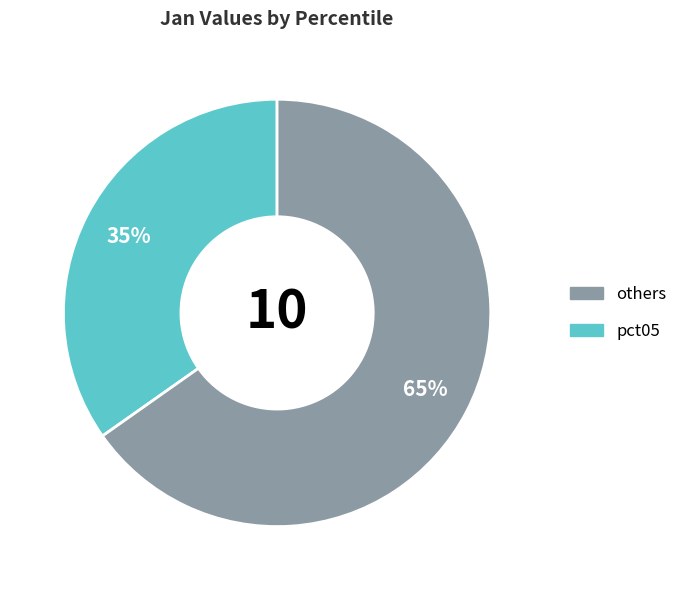

Does any single category account for the majority?

Yes